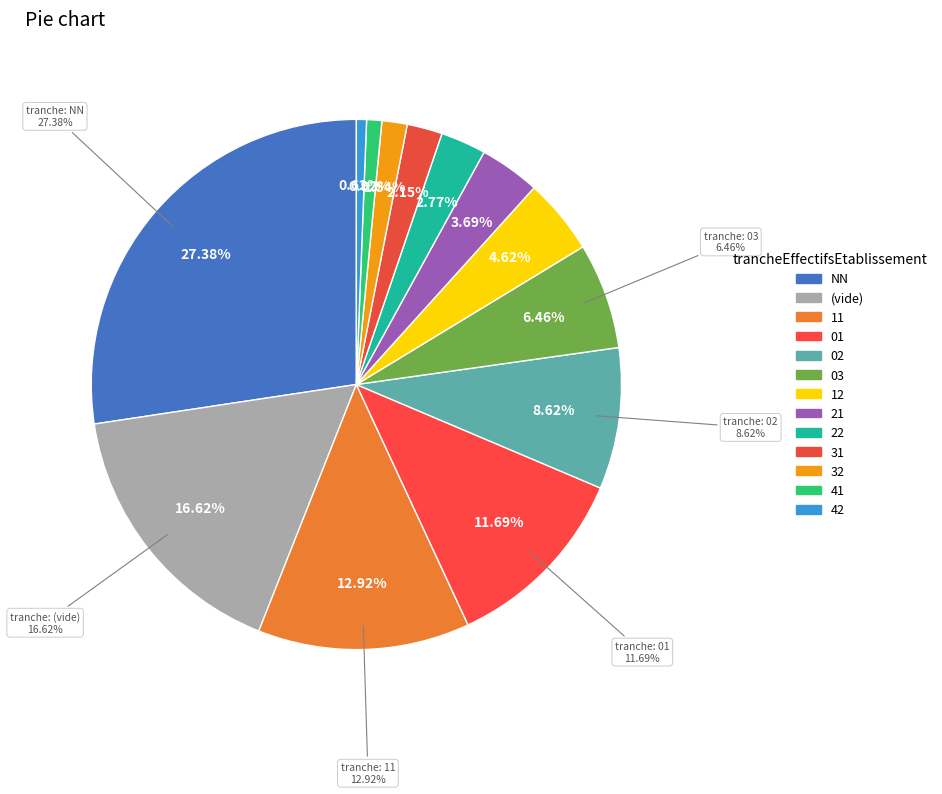

What is the largest slice in the pie chart?

NN